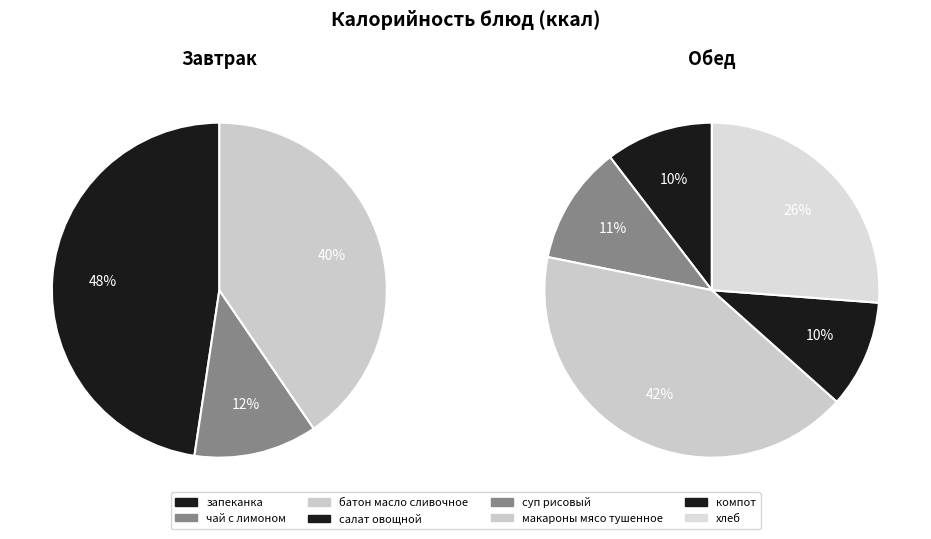

Is there a majority slice in this chart?

No